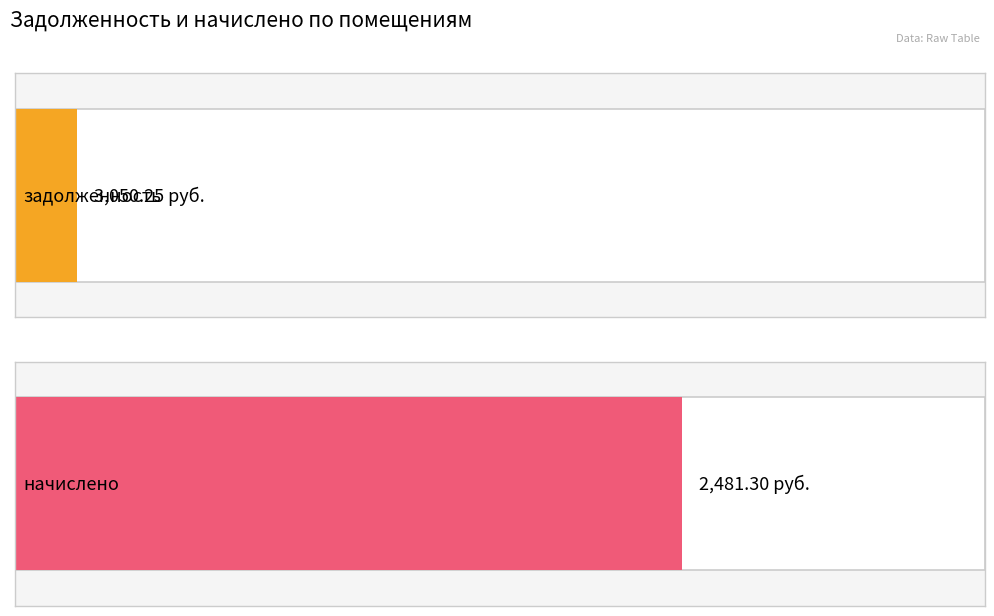

Does the chart contain stacked bars?

No